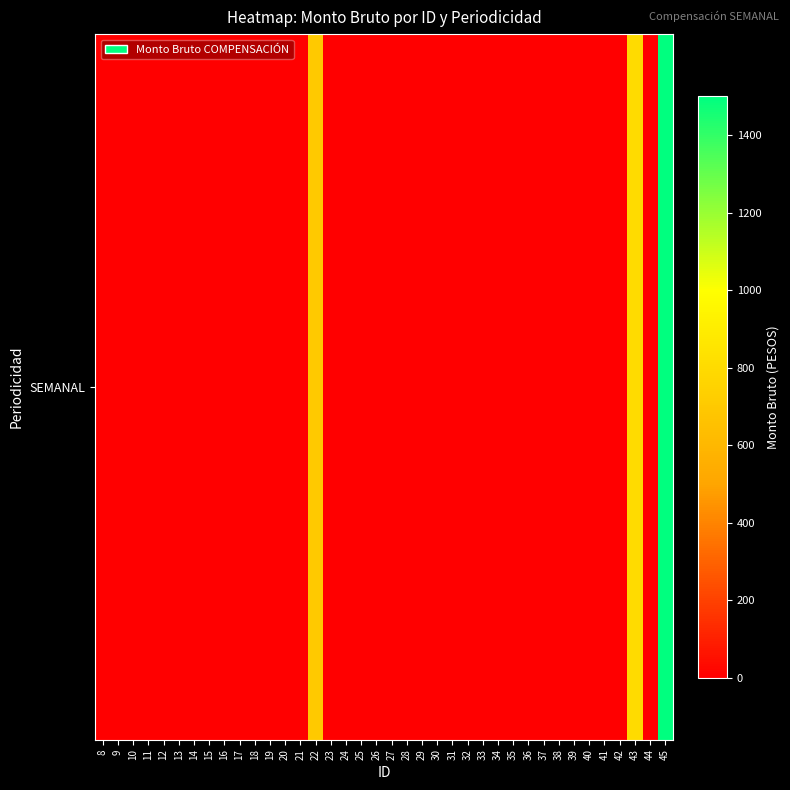

List the labels in order of value, largest first.

45, 43, 22, 8, 9, 10, 11, 12, 13, 14, 15, 16, 17, 18, 19, 20, 21, 23, 24, 25, 26, 27, 28, 29, 30, 31, 32, 33, 34, 35, 36, 37, 38, 39, 40, 41, 42, 44